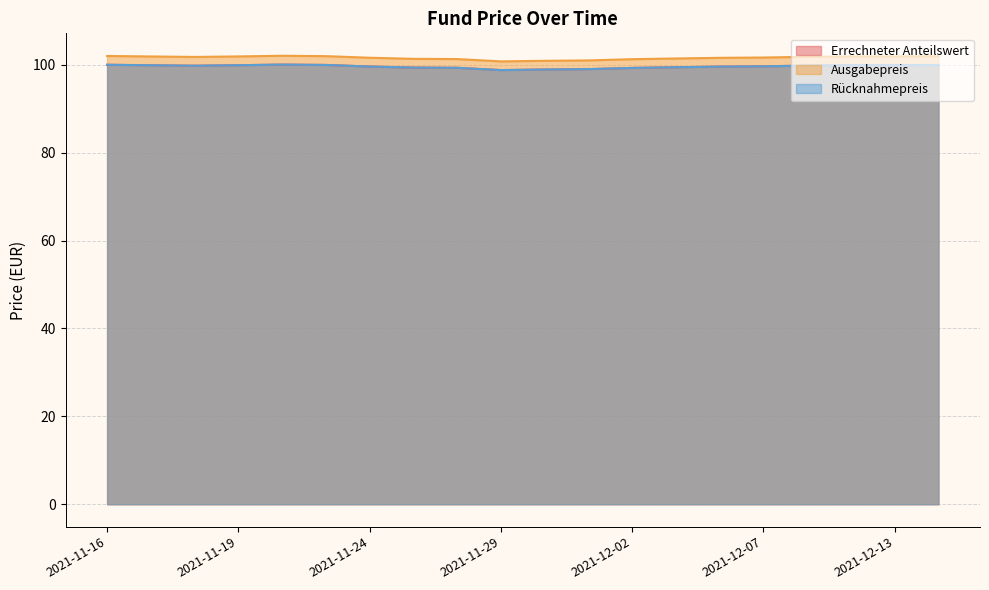

What is the difference between the highest and lowest values at 2021-11-25?

2.0